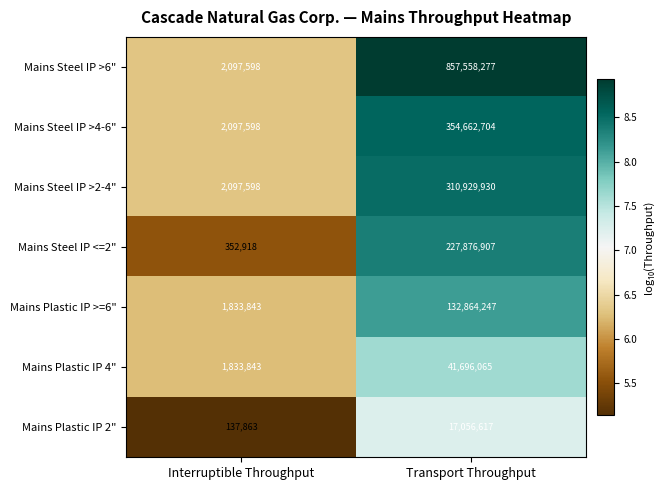

Reading right to left, what are all the values shown in this chart?

Mains Steel IP >6": Transport Throughput=857558277	Interruptible Throughput=2097598
Mains Steel IP >4-6": Transport Throughput=354662704	Interruptible Throughput=2097598
Mains Steel IP >2-4": Transport Throughput=310929930	Interruptible Throughput=2097598
Mains Steel IP <=2": Transport Throughput=227876907	Interruptible Throughput=352918
Mains Plastic IP >=6": Transport Throughput=132864247	Interruptible Throughput=1833843
Mains Plastic IP 4": Transport Throughput=41696065	Interruptible Throughput=1833843
Mains Plastic IP 2": Transport Throughput=17056617	Interruptible Throughput=137863